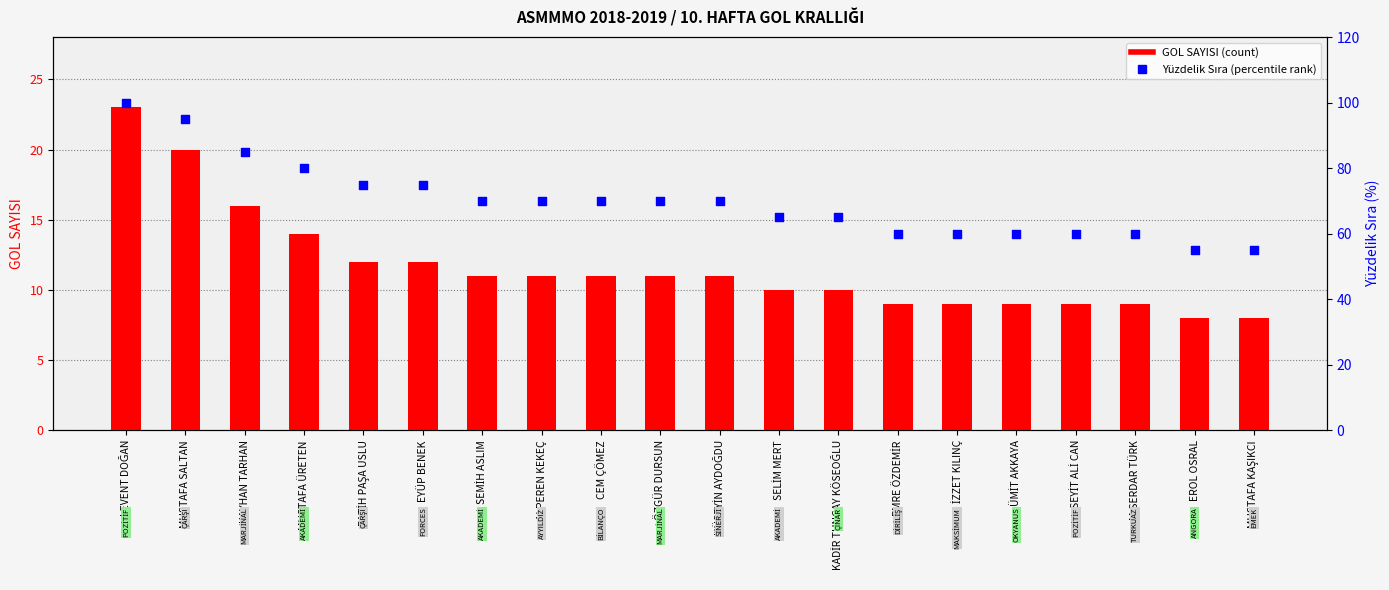

At which category is the sum across all series the highest?

LEVENT DOĞAN